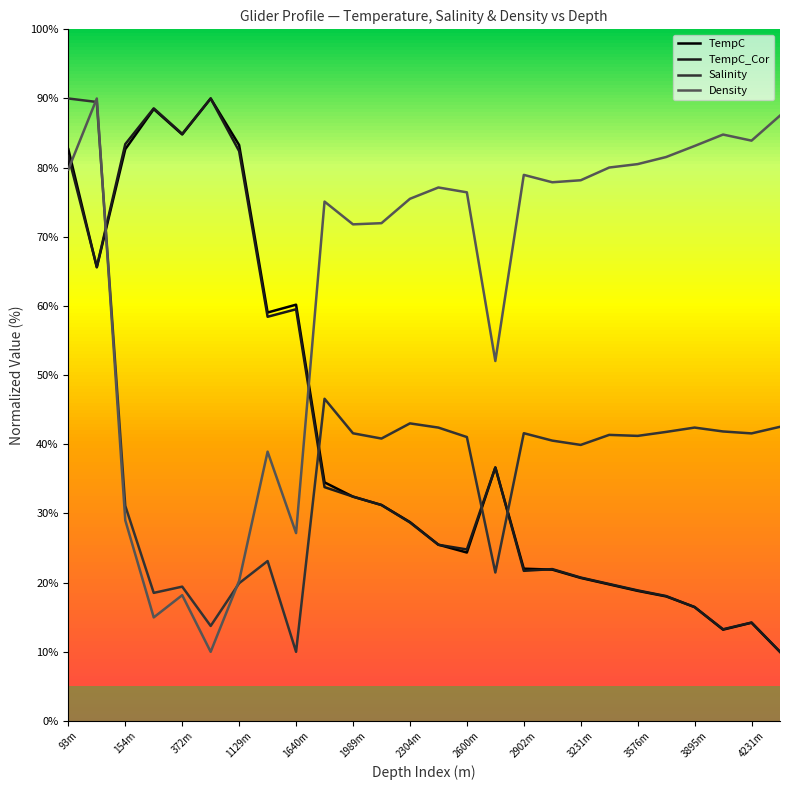

What is the minimum value shown in the chart?

10.0